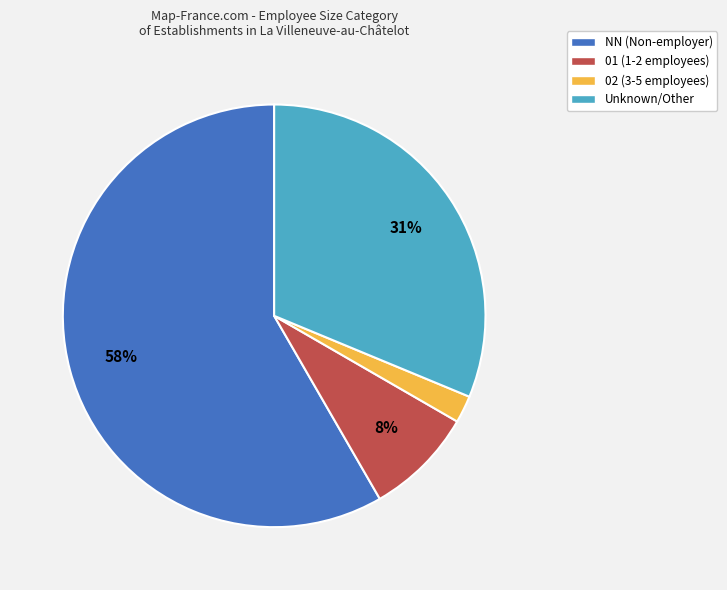

Is there a majority slice in this chart?

Yes